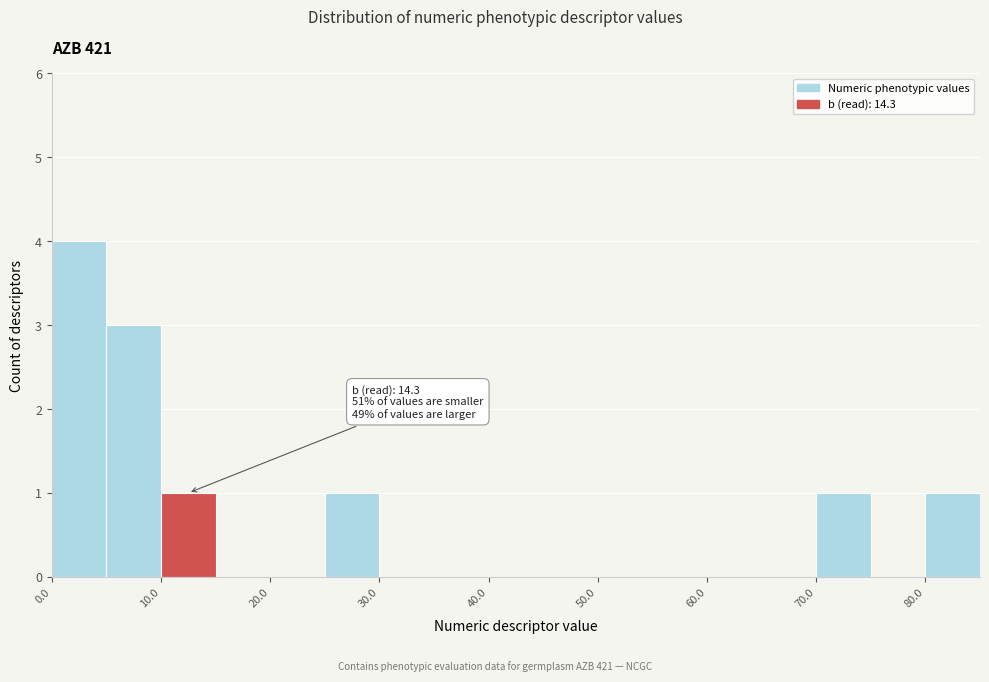

Which range on the x-axis has the tallest bar?

0 to 5